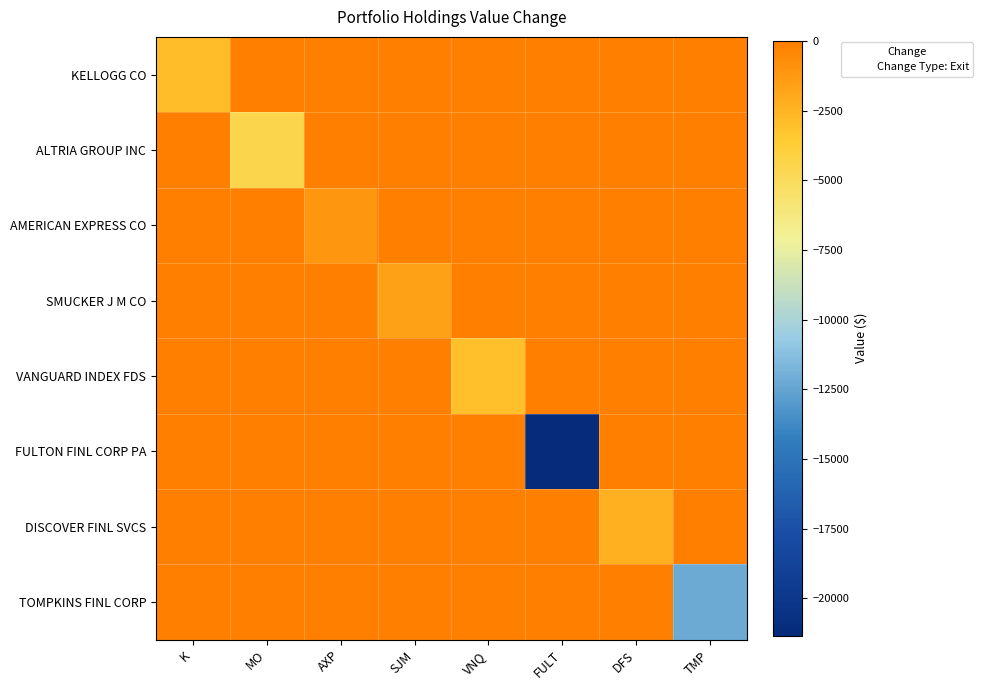

How many series are shown in this chart?

8